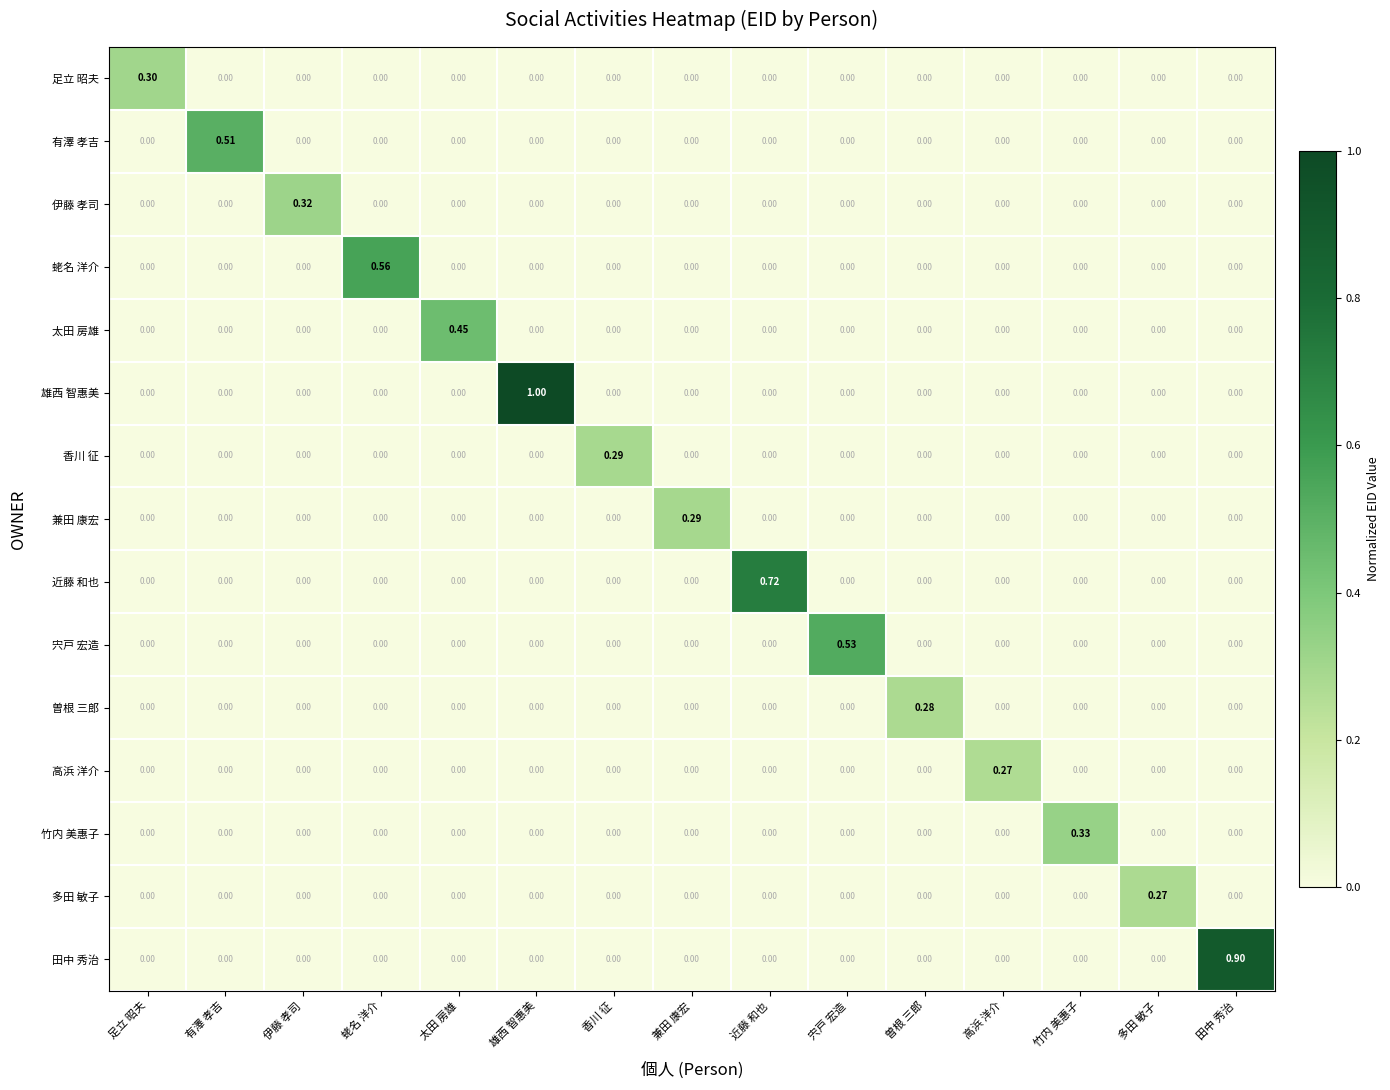

Which series has the largest total across all categories?

雄西 智惠美